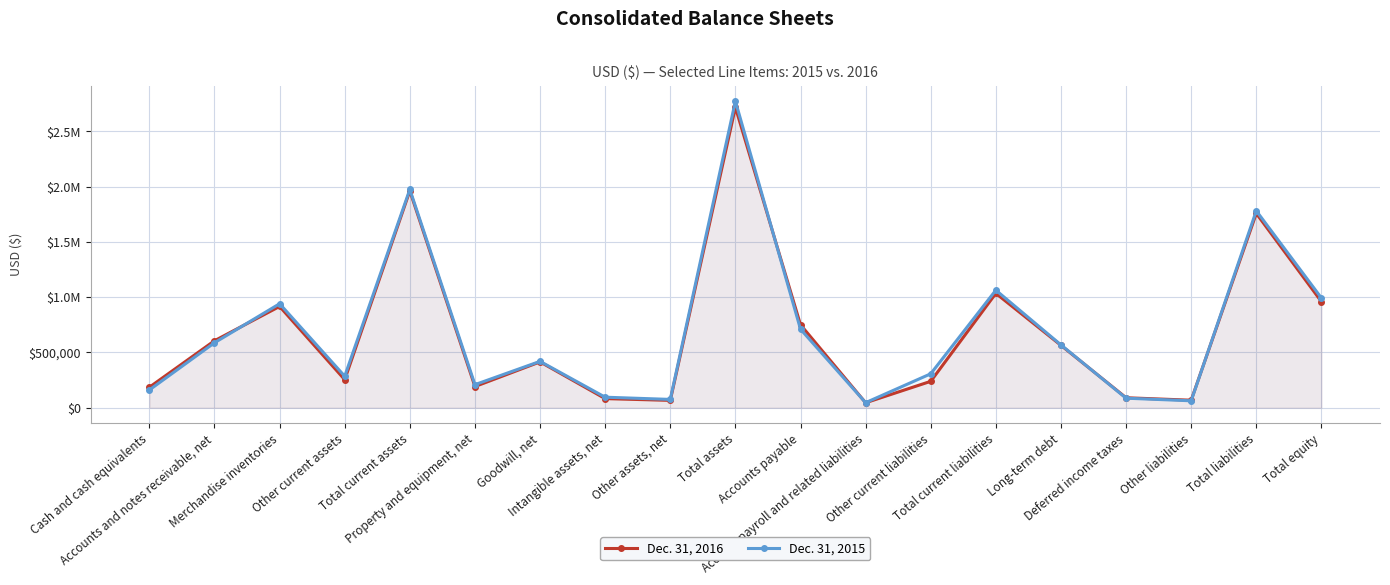

Rank the series at Other assets, net from highest to lowest value.

Dec. 31, 2015, Dec. 31, 2016